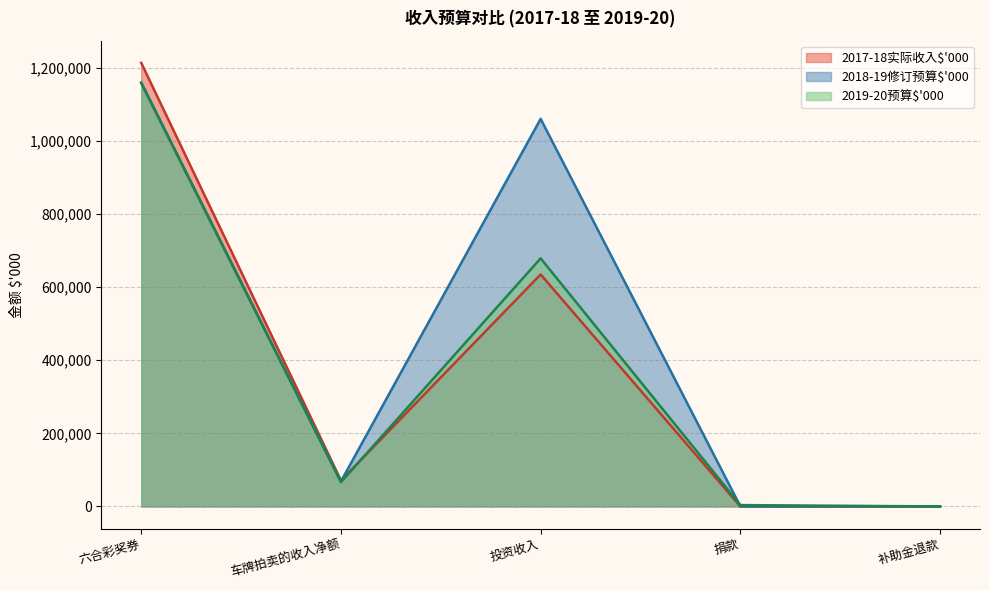

The 2018-19修订预算$'000 series shows 15109 at 车牌拍卖的收入净额. True or false?

False